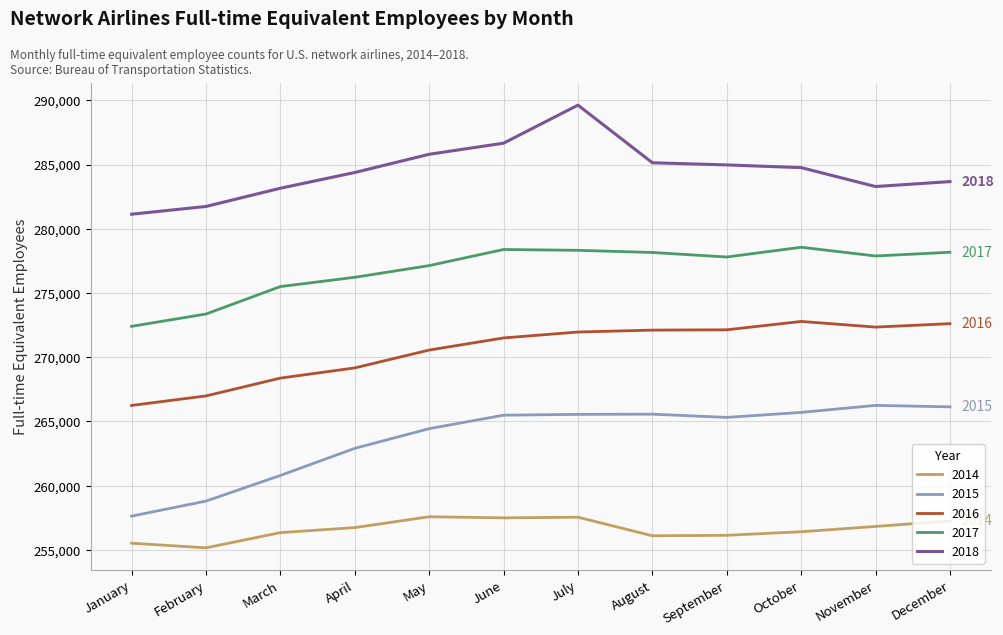

Is it true that 2016 equals 271963 at July?

True